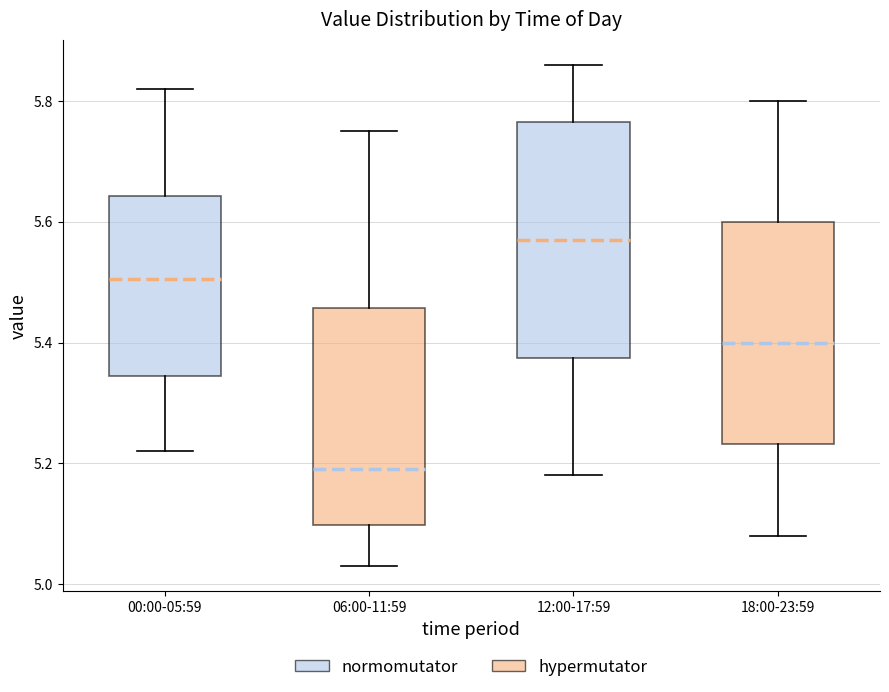

Where does the lower whisker of the box for 18:00-23:59 end on the y-axis? The values are not printed on the chart, so give them approximately, as read against the axis.

5.08